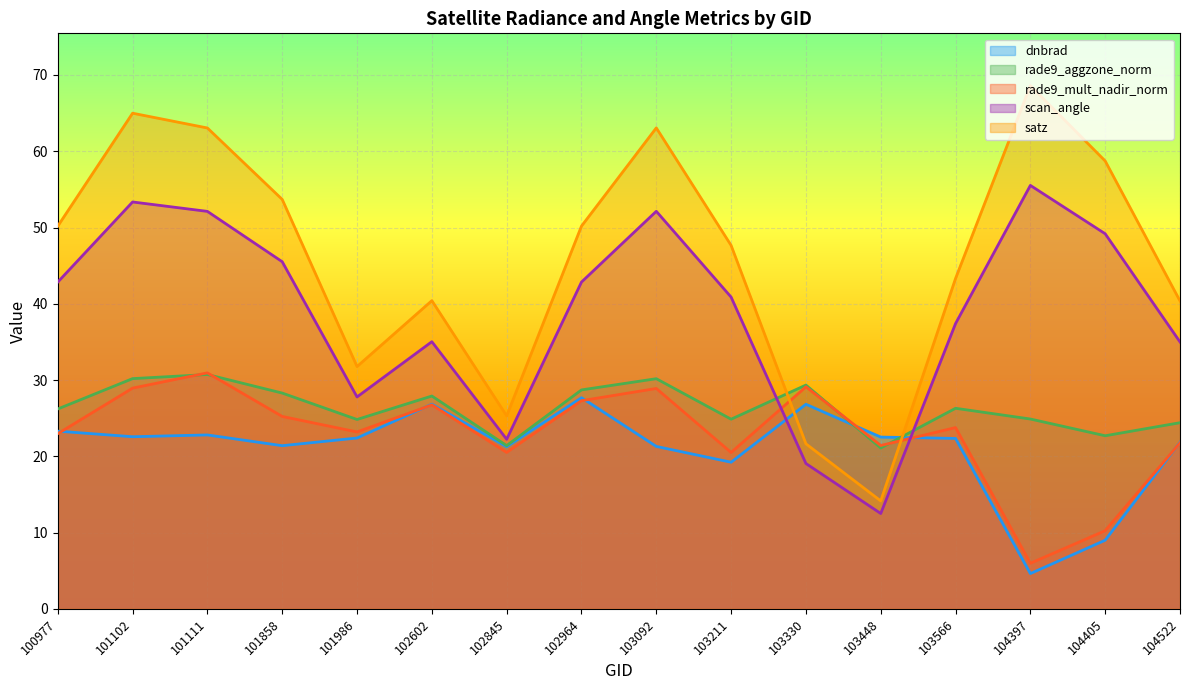

True or false: scan_angle and rade9_mult_nadir_norm intersect in this chart.

True